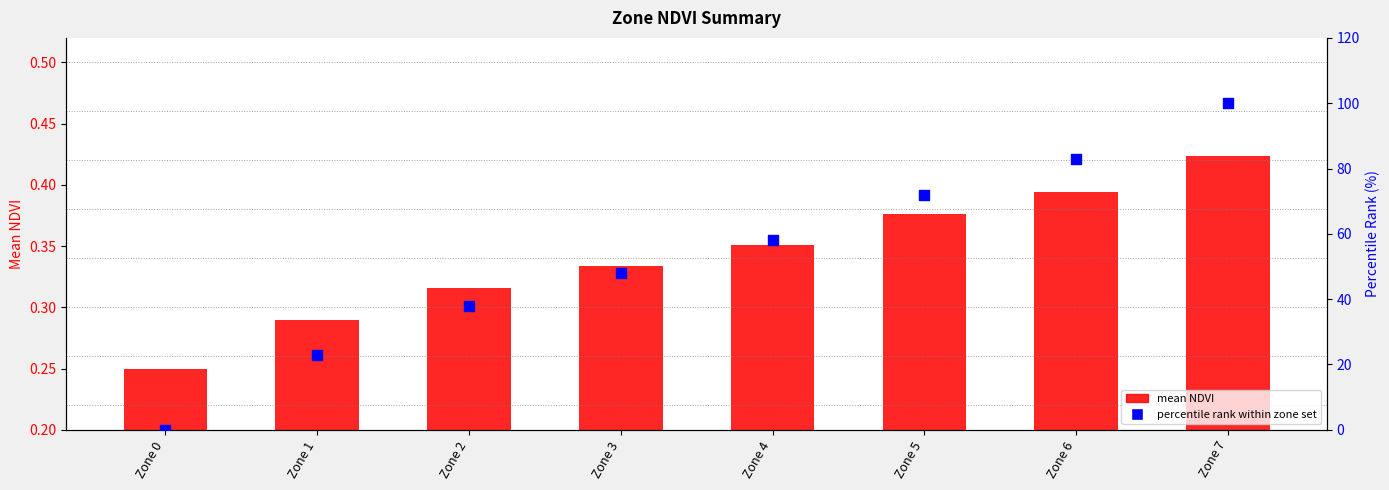

At which category is the sum across all series the highest?

Zone 7